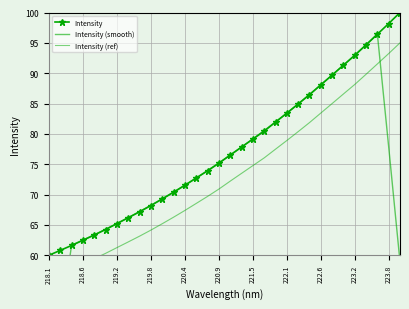

True or false: Intensity has more than 2 points higher than both neighbors.

False